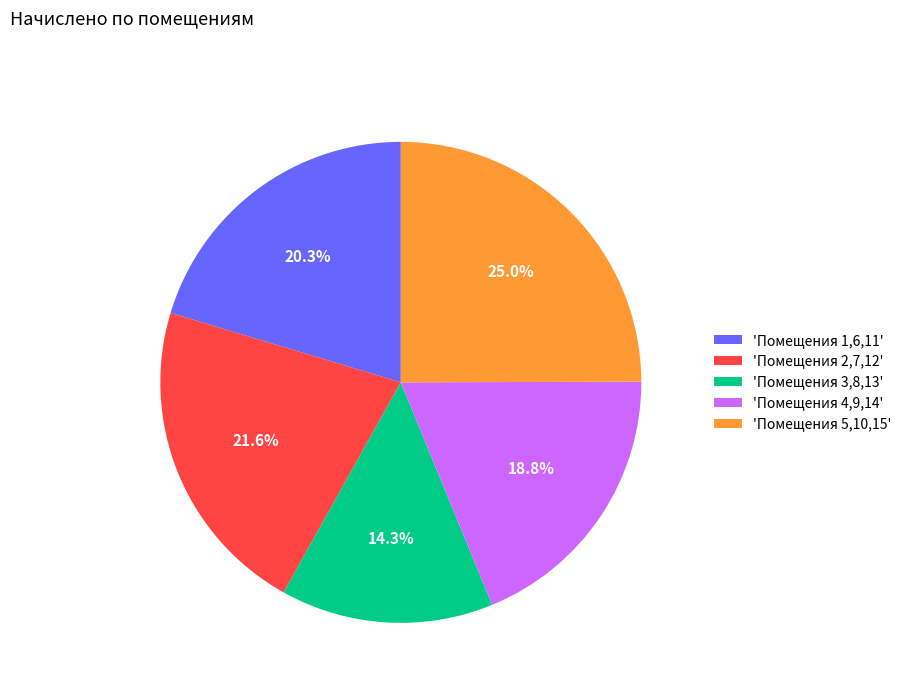

Rank the categories by value from lowest to highest.

'Помещения 3,8,13', 'Помещения 4,9,14', 'Помещения 1,6,11', 'Помещения 2,7,12', 'Помещения 5,10,15'